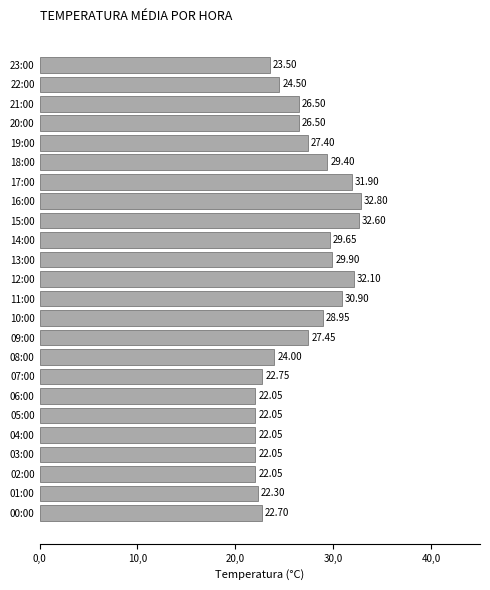

Are the bars horizontal?

Yes